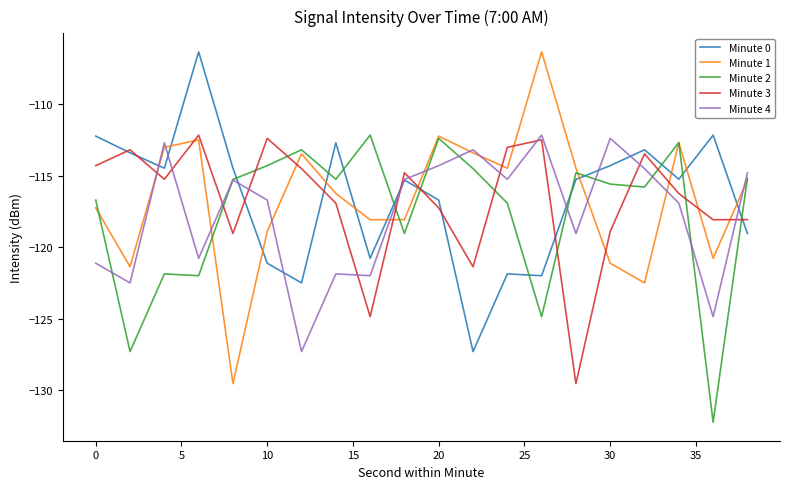

True or false: Minute 2 and Minute 0 cross at least once.

True